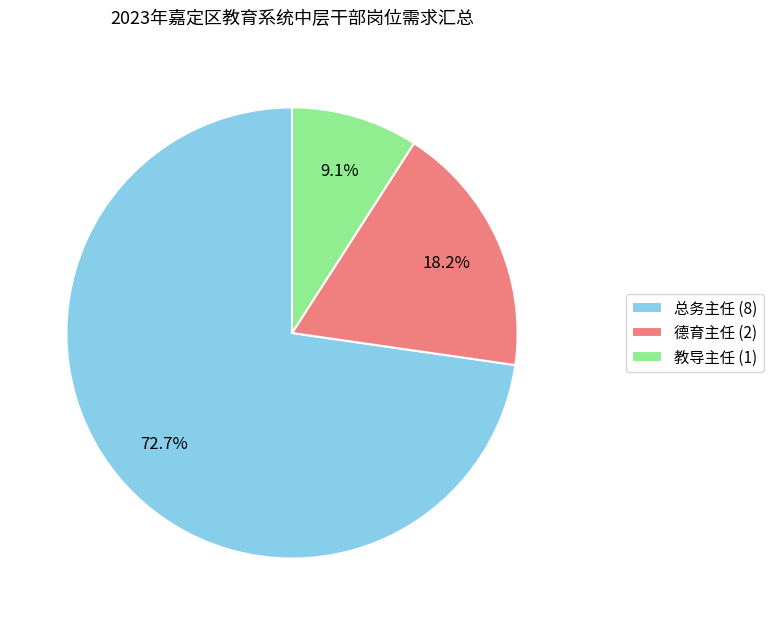

Count the number of slices in the pie.

3